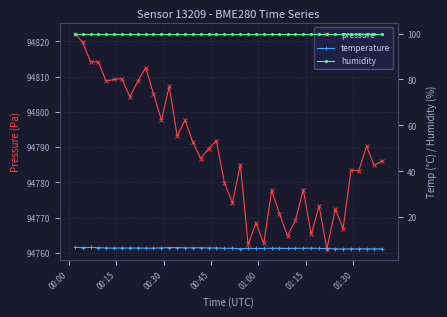

What is the value of the pressure point at the 20th from the left?

94779.8